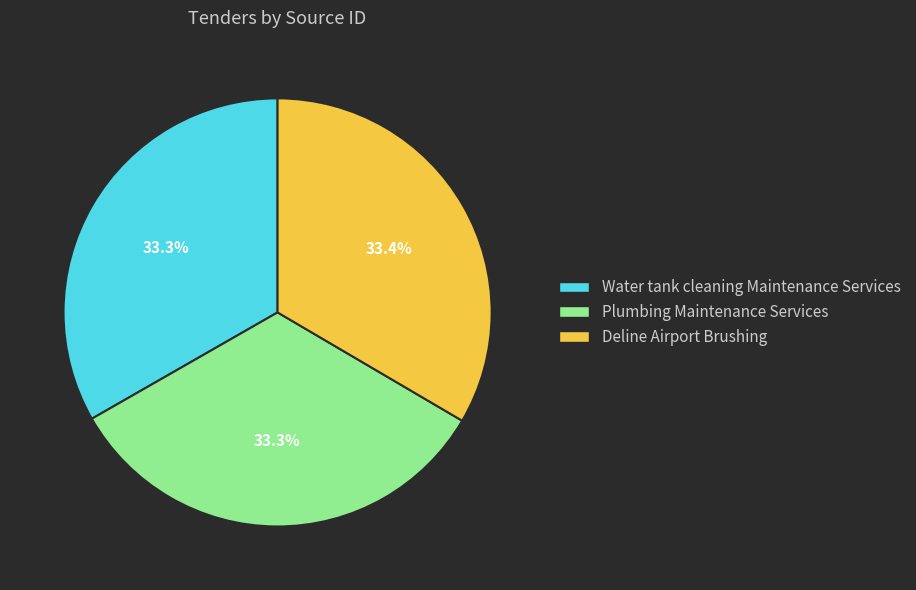

What is the ratio of the value at Deline Airport Brushing to the value at Plumbing Maintenance Services?

1.0